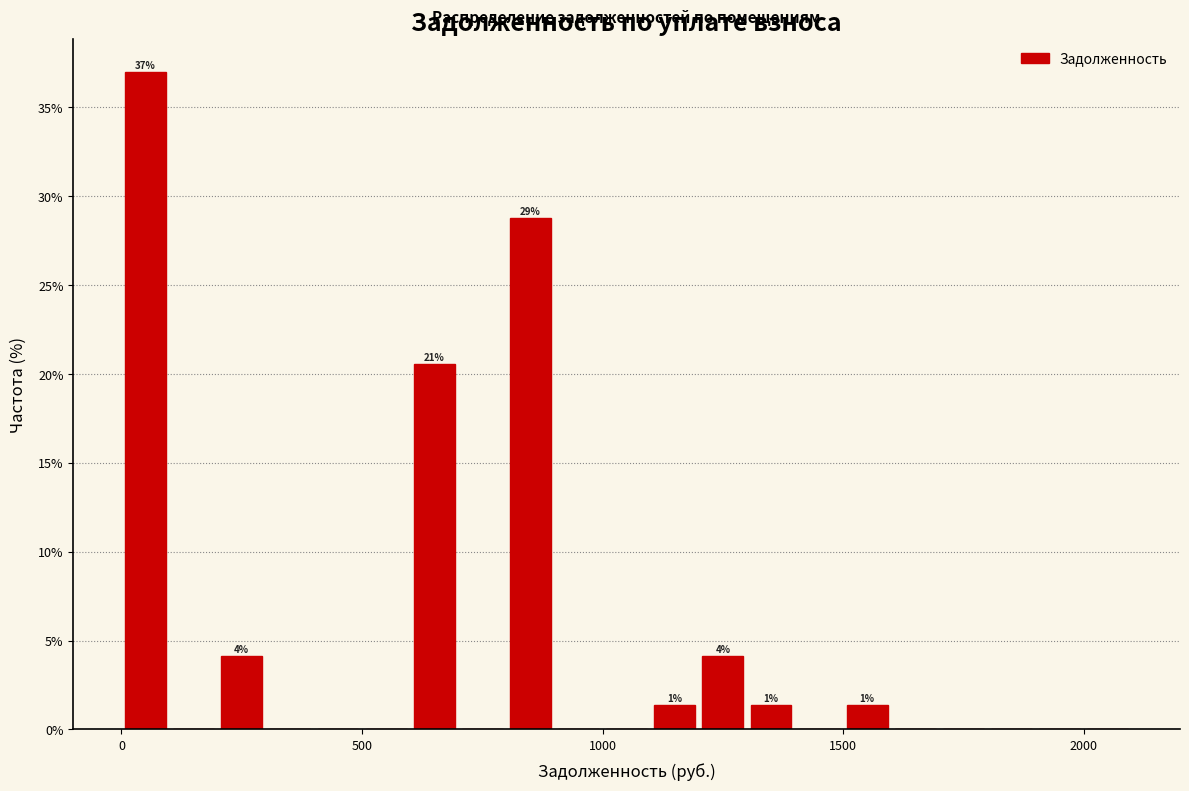

Read against the x-axis, roughly where is the centre of the tallest bar?

50